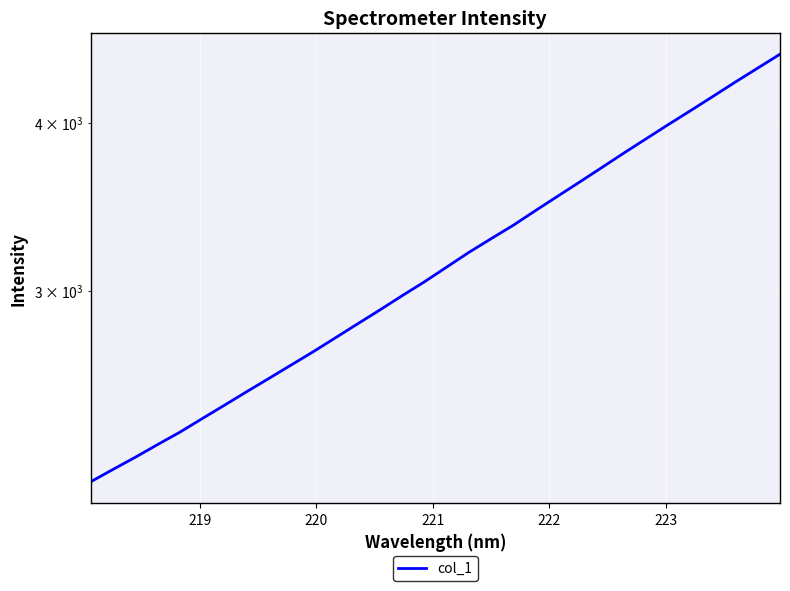

How many categories are shown in the chart?

32